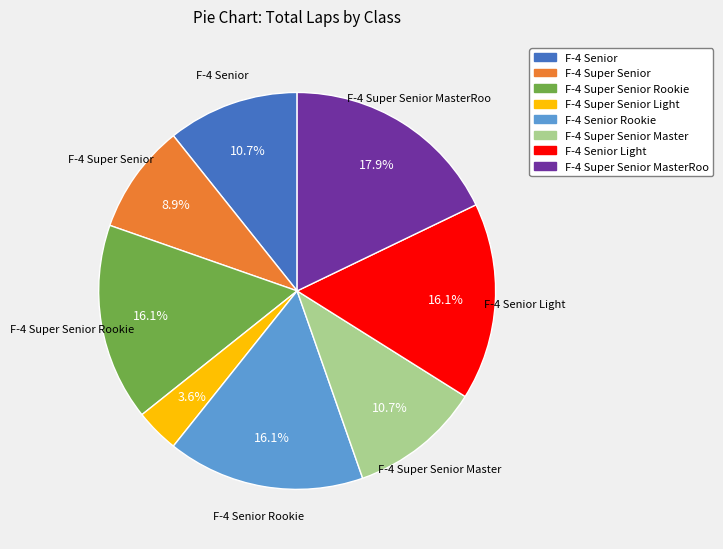

How many slices are in this pie chart?

8